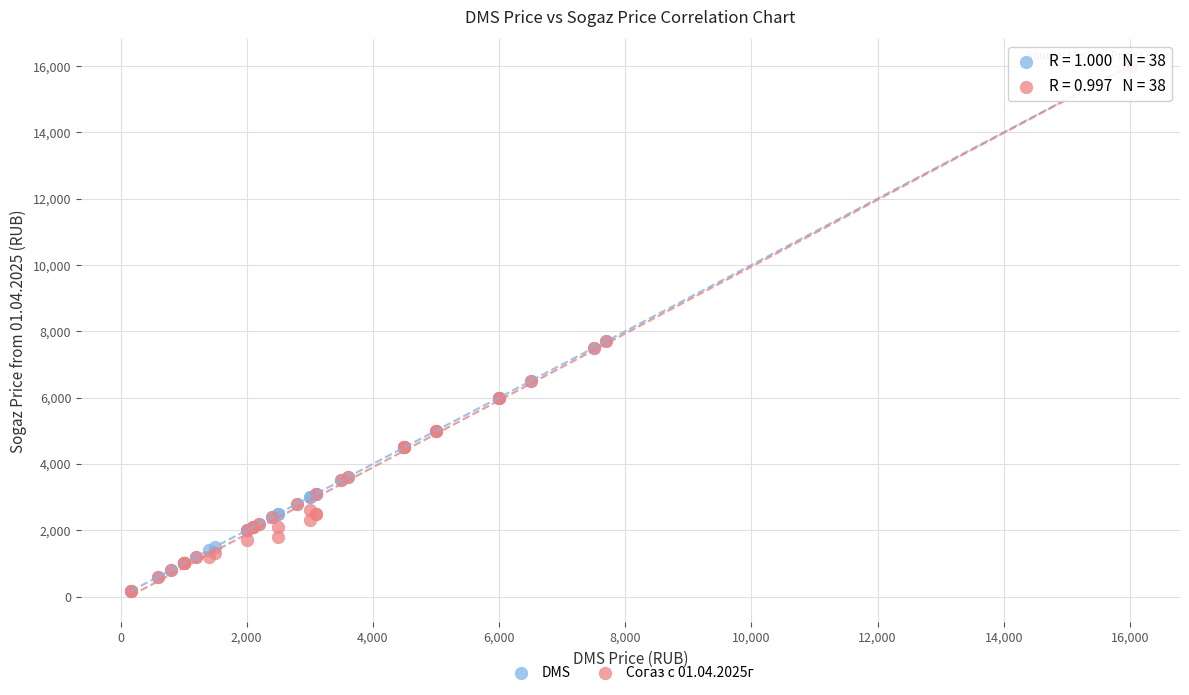

What are all the series names shown in the legend?

DMS, Согаз с 01.04.2025г